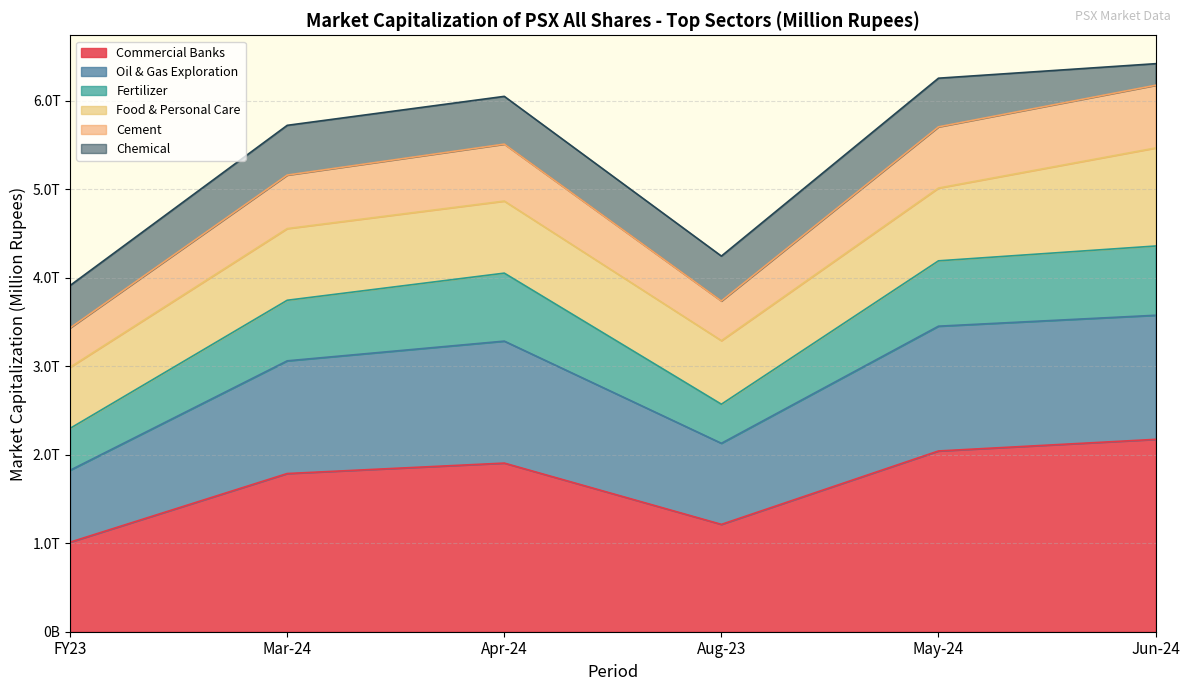

True or false: Oil & Gas Exploration and Cement intersect in this chart.

False